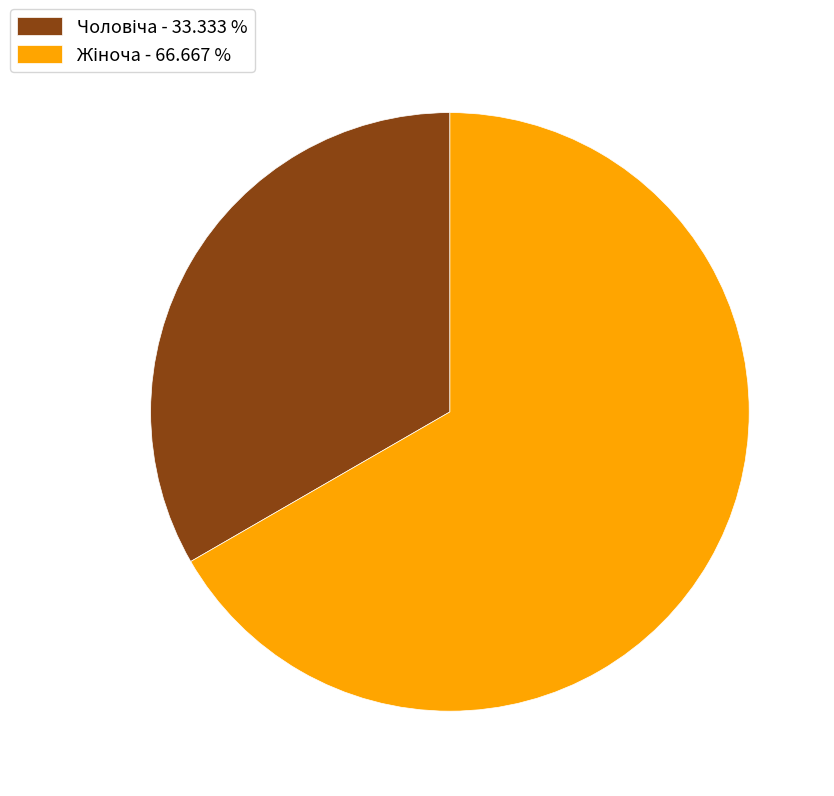

Is there any slice that represents more than half of the pie?

Yes